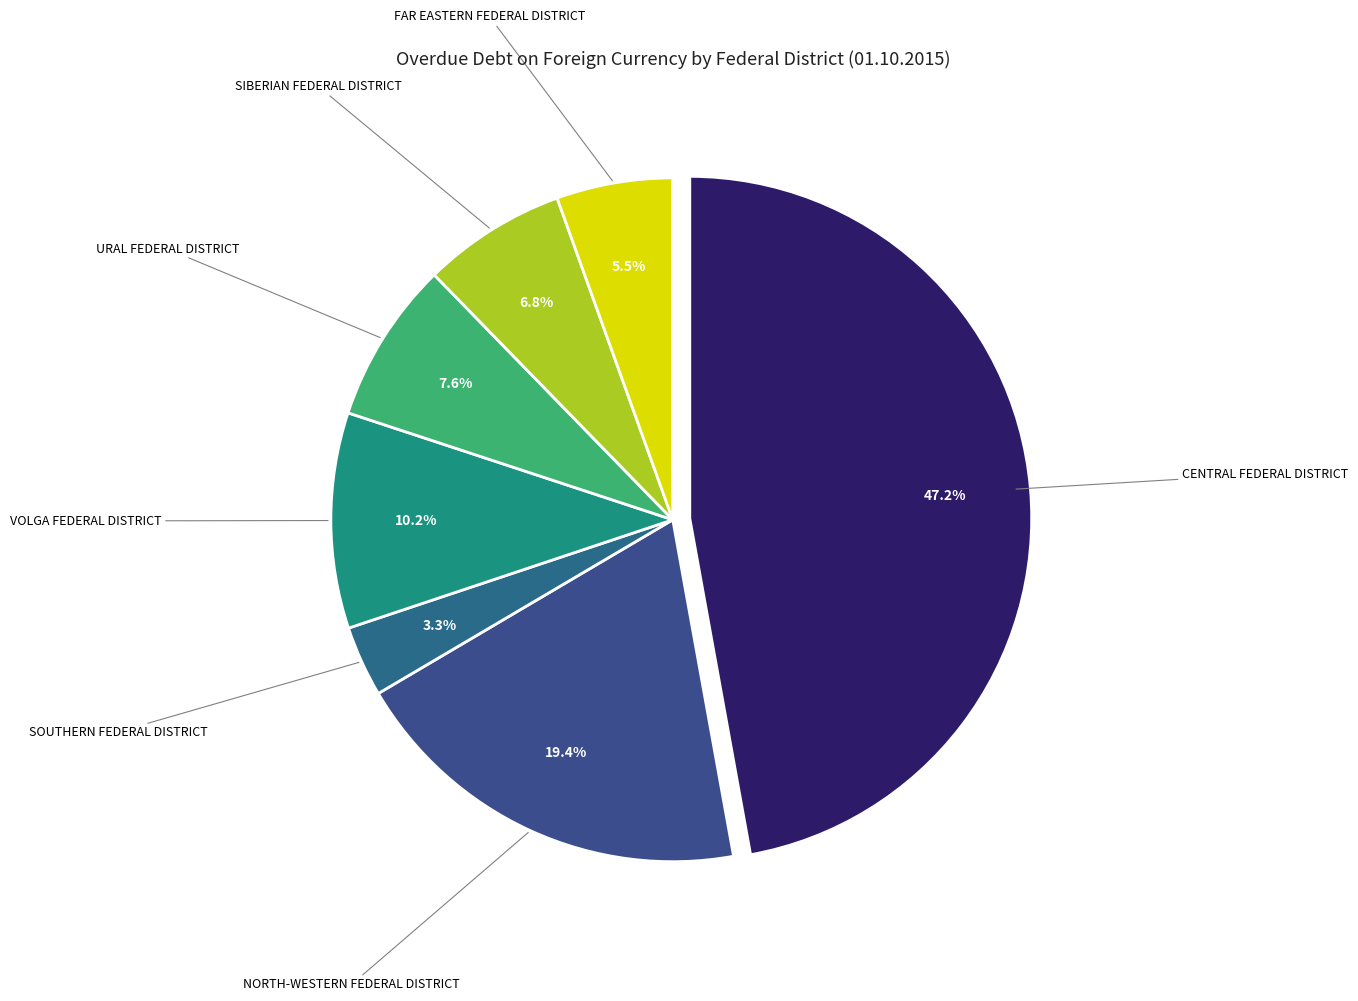

Count the number of slices in the pie.

7